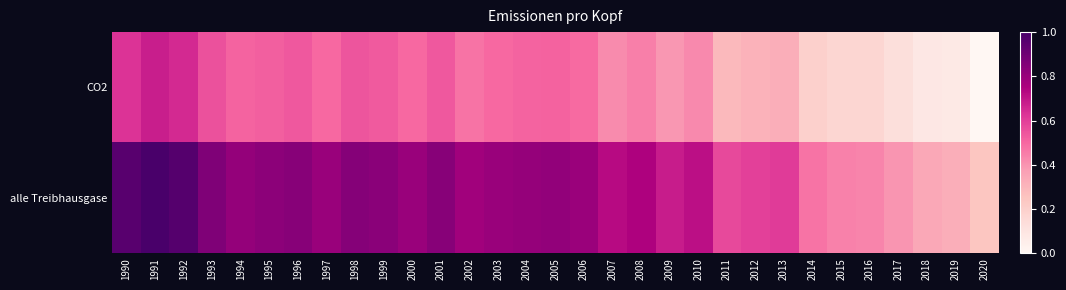

Rank the series at 2004 from lowest to highest value.

CO2, alle Treibhausgase